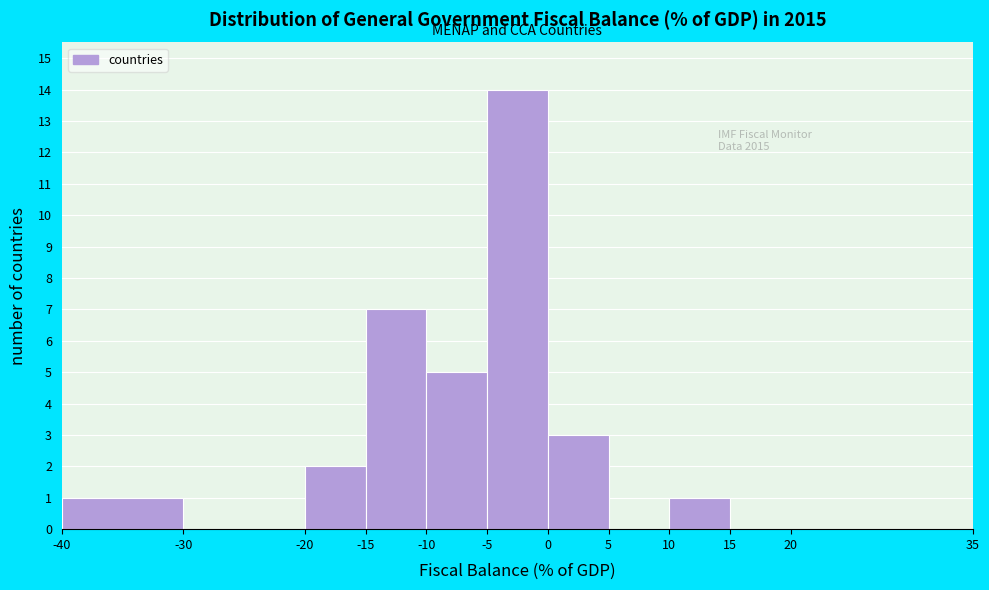

Over which range of the x-axis is the bar tallest?

-5 to 0